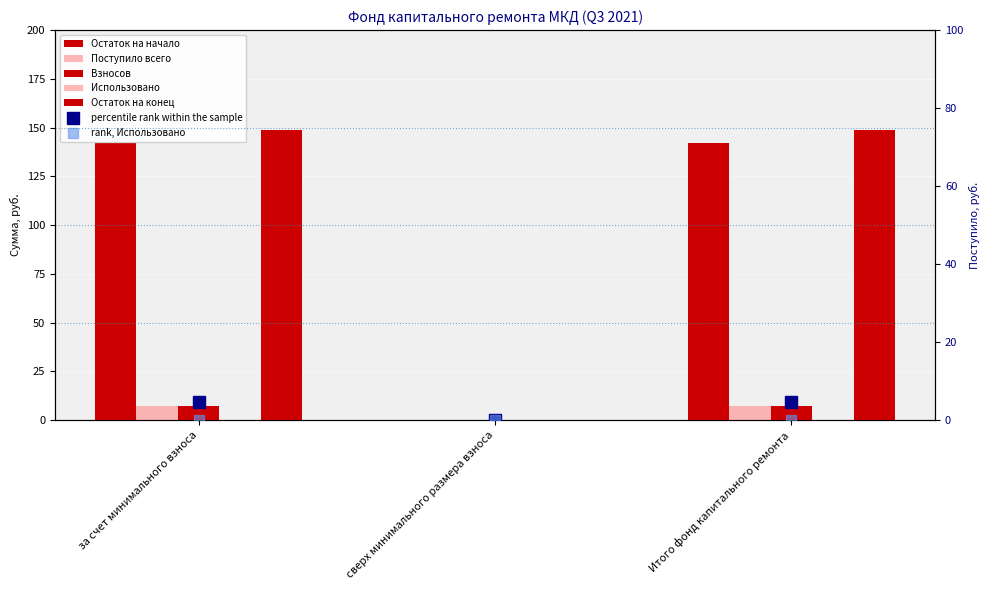

What is the highest value of the Остаток на начало series?

4.7